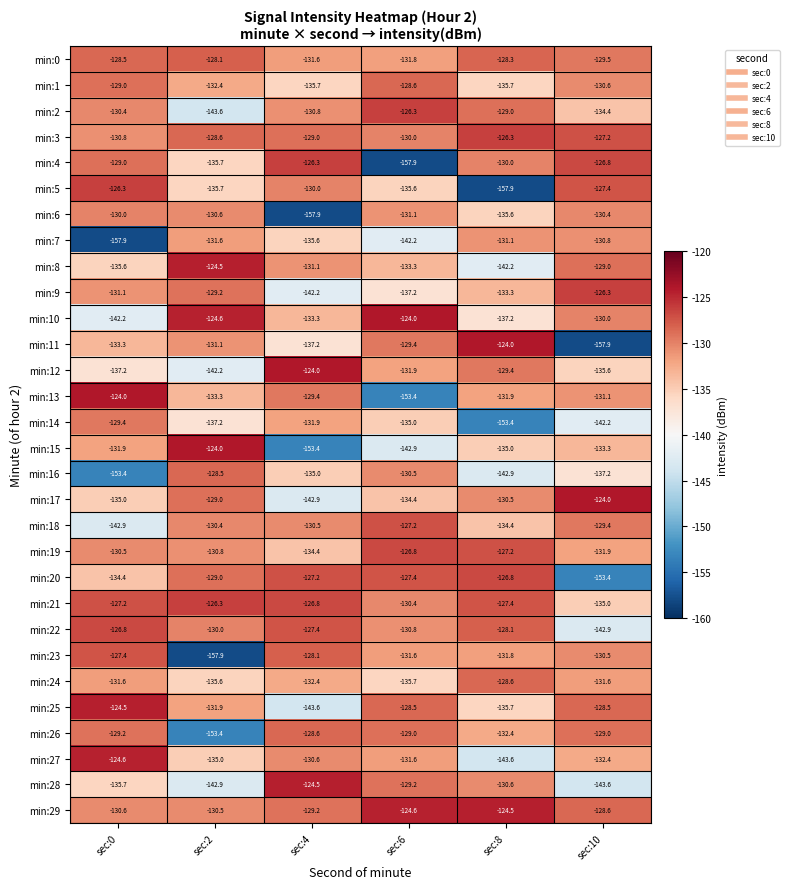

True or false: min:11 has a value of -133.3 at sec:0.

True